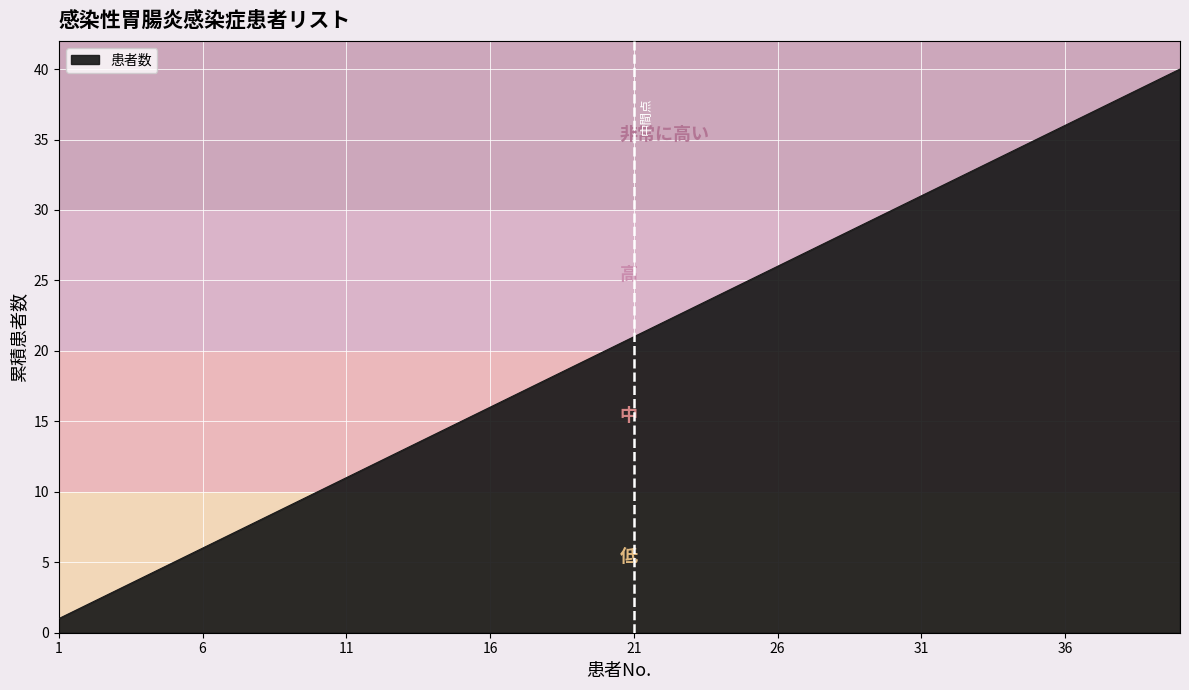

What is the greatest value displayed?

40